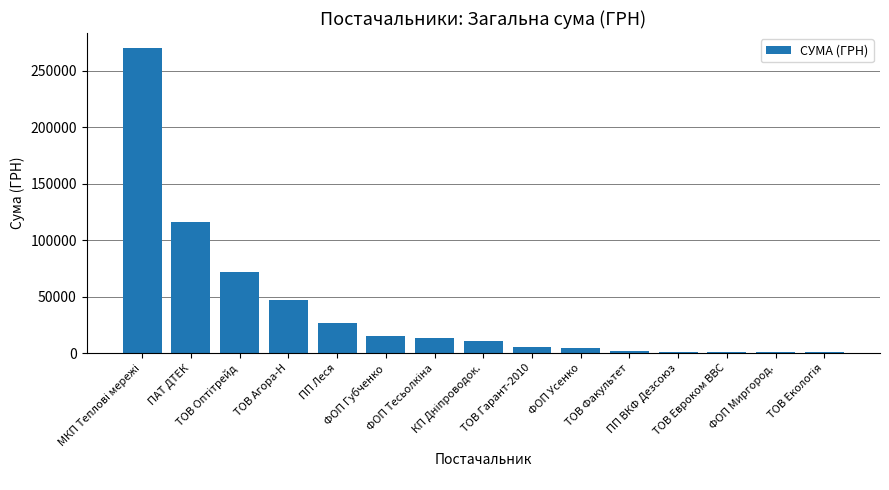

What is the greatest value displayed?

269977.6